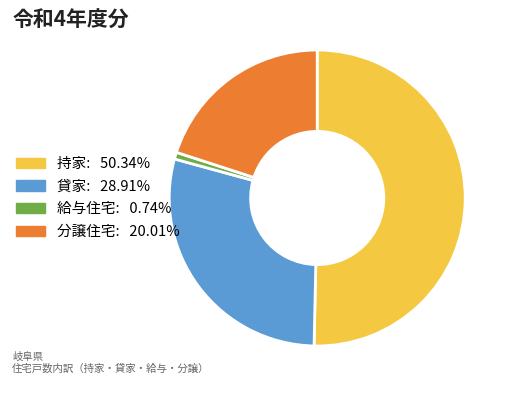

How many segments does this pie chart have?

4